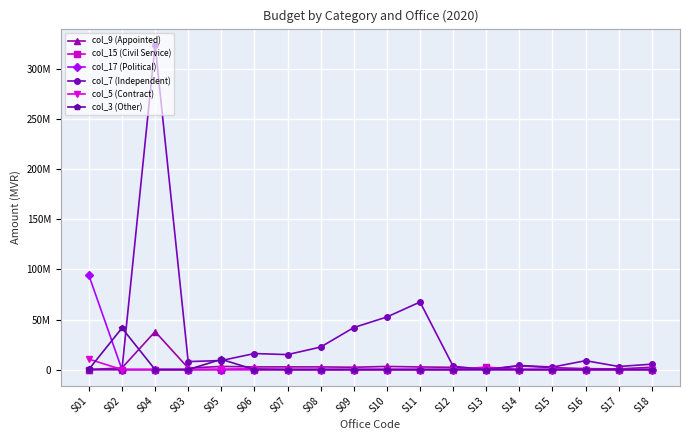

Rank the series by their maximum value, from highest to lowest.

col_7 (Independent), col_17 (Political), col_3 (Other), col_9 (Appointed), col_5 (Contract), col_15 (Civil Service)